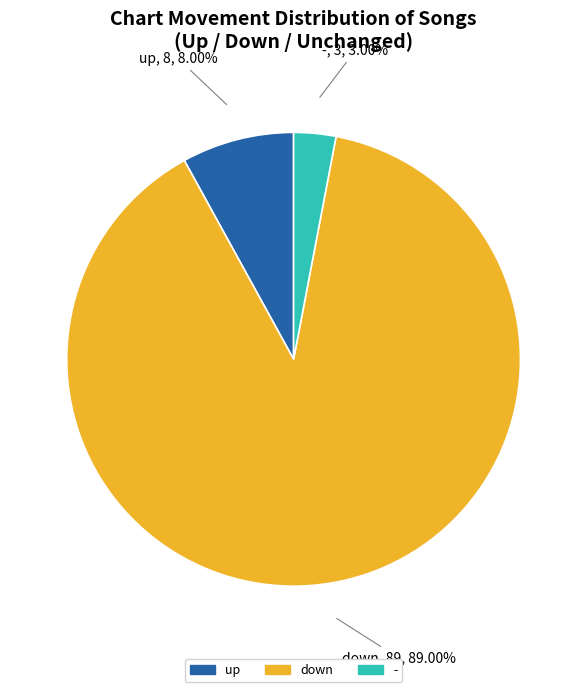

To the nearest percent, what is the difference between the largest and smallest slice percentages?

86%